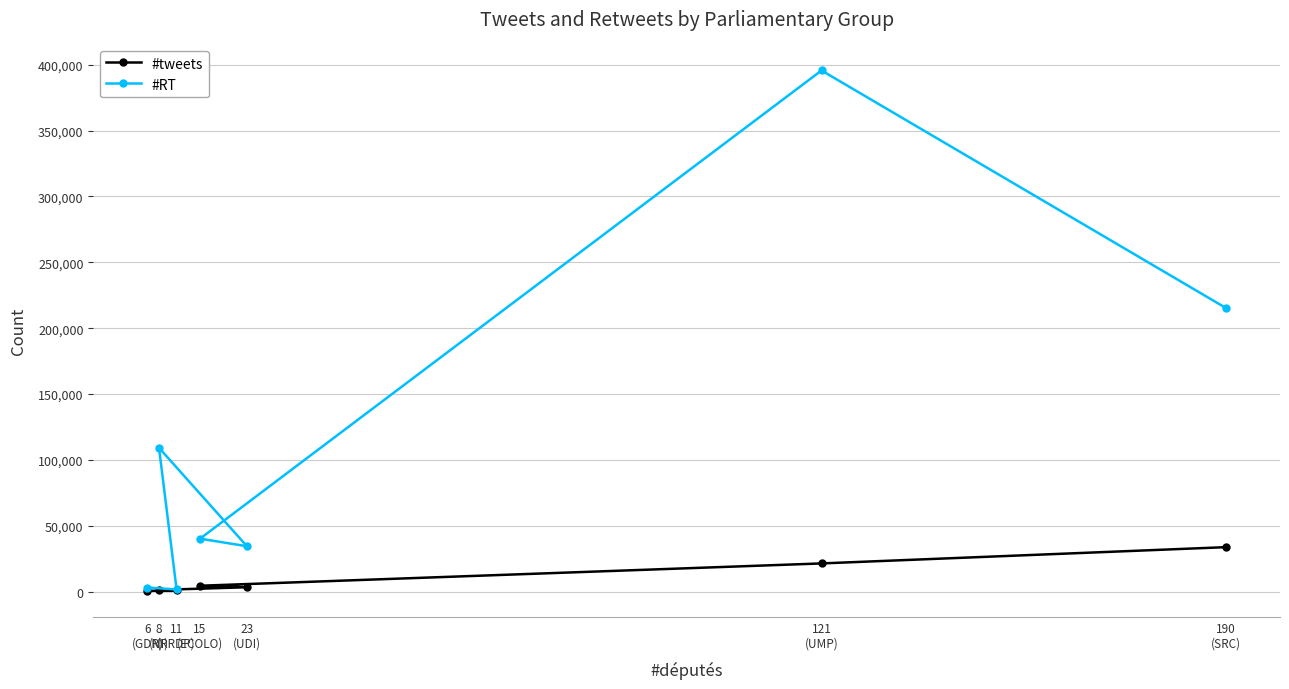

What position from the left is 121
(UMP)?

6